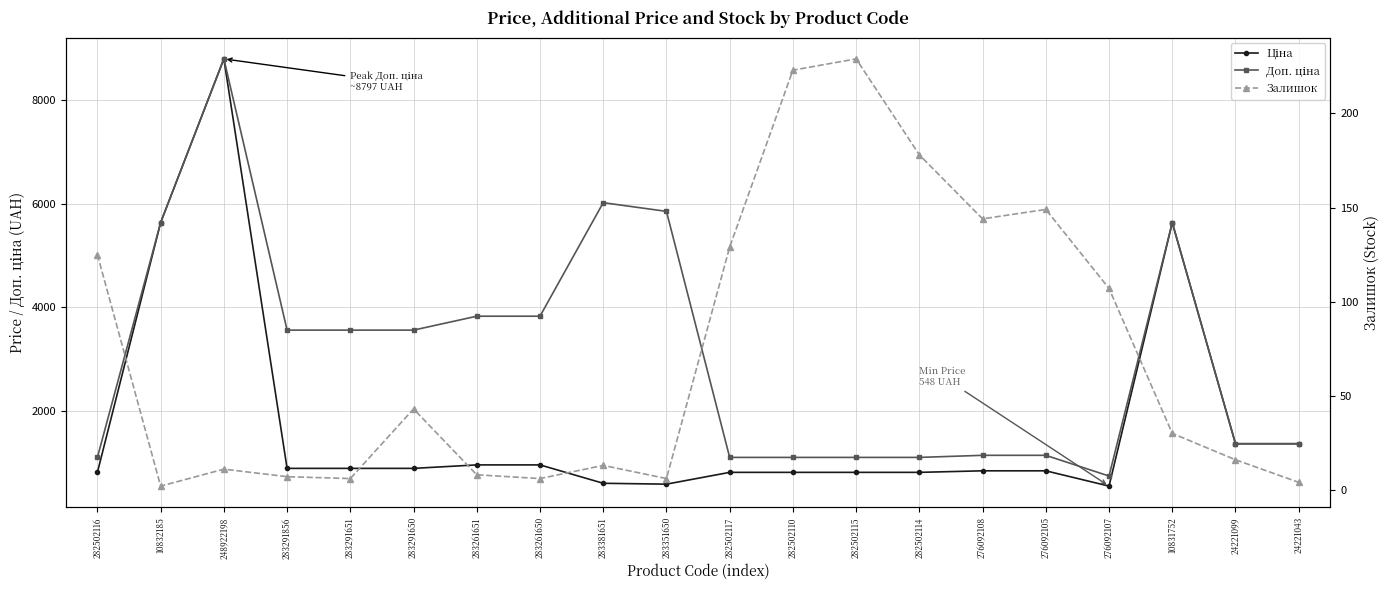

What is the label of the 20th point from the left?

24221043